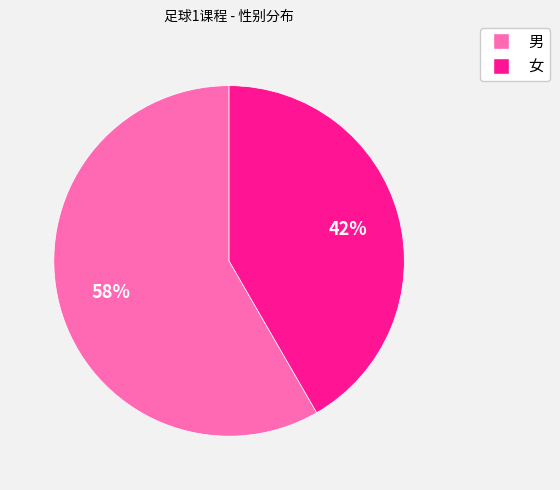

Which slice is the largest?

男